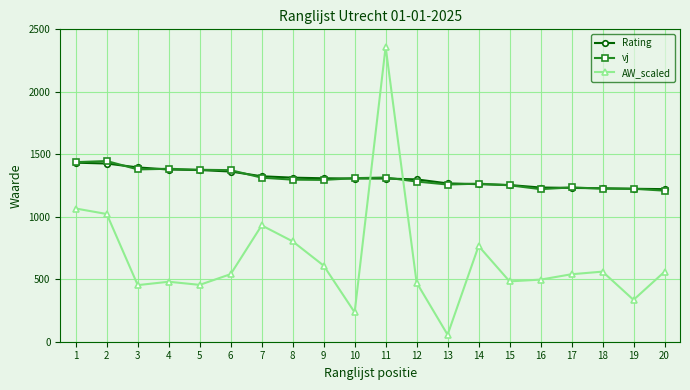

At which category does AW_scaled reach its first local valley?

3